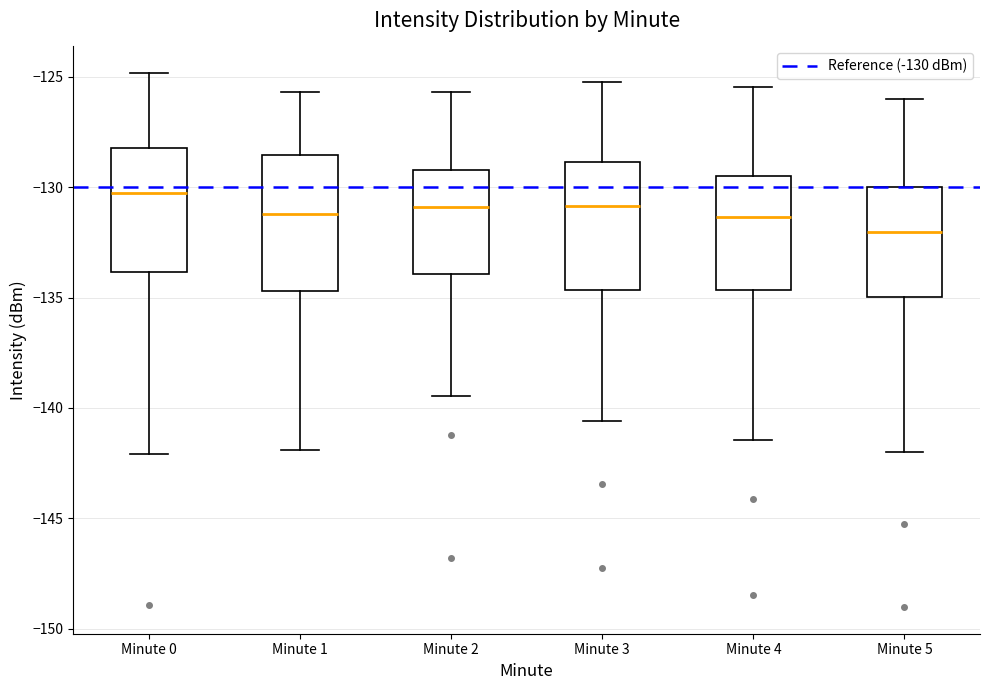

Reading left to right, read every box against the y-axis: the position of its median line, the range the box covers, and the ends of its whiskers. The values are not printed on the chart, so give them approximately, as read against the axis.

Minute 0: median -130.5, box -134.0 to -128.0, whiskers -142.0 to -125.0
Minute 1: median -131.0, box -134.5 to -128.5, whiskers -142.0 to -125.5
Minute 2: median -131.0, box -134.0 to -129.0, whiskers -139.5 to -125.5
Minute 3: median -131.0, box -134.5 to -129.0, whiskers -140.5 to -125.0
Minute 4: median -131.5, box -134.5 to -129.5, whiskers -141.5 to -125.5
Minute 5: median -132.0, box -135.0 to -130.0, whiskers -142.0 to -126.0